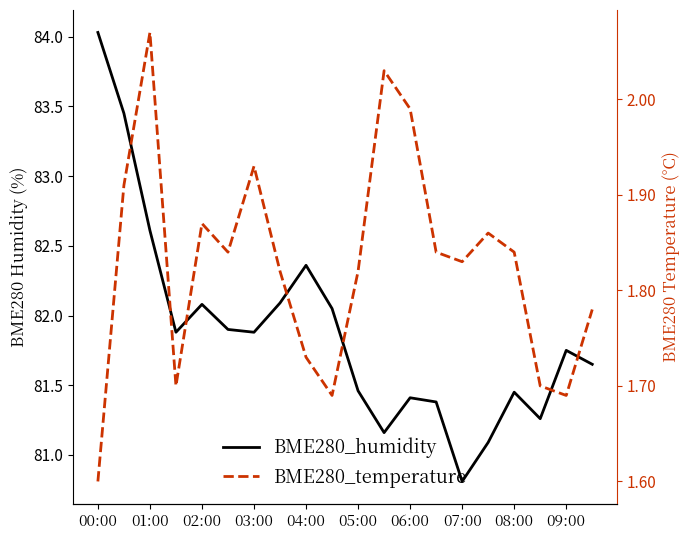

Which series has the largest range (max minus min)?

BME280_humidity